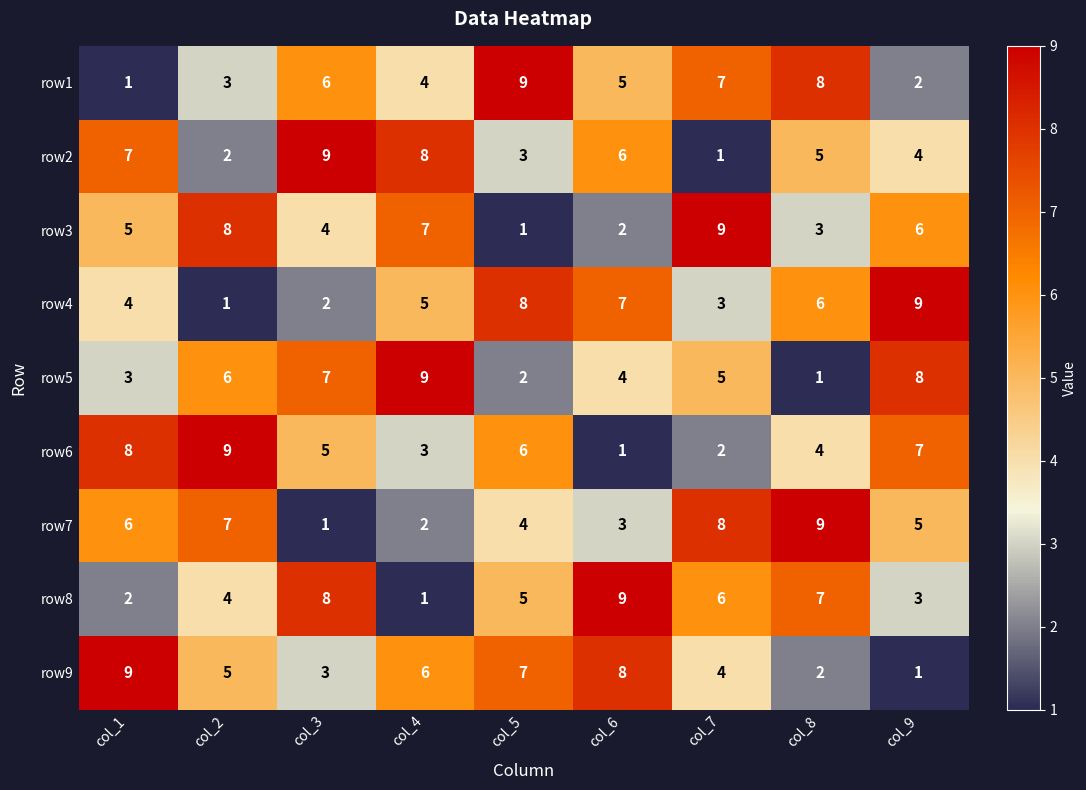

Where is row6 nearest to the value 5?

col_3